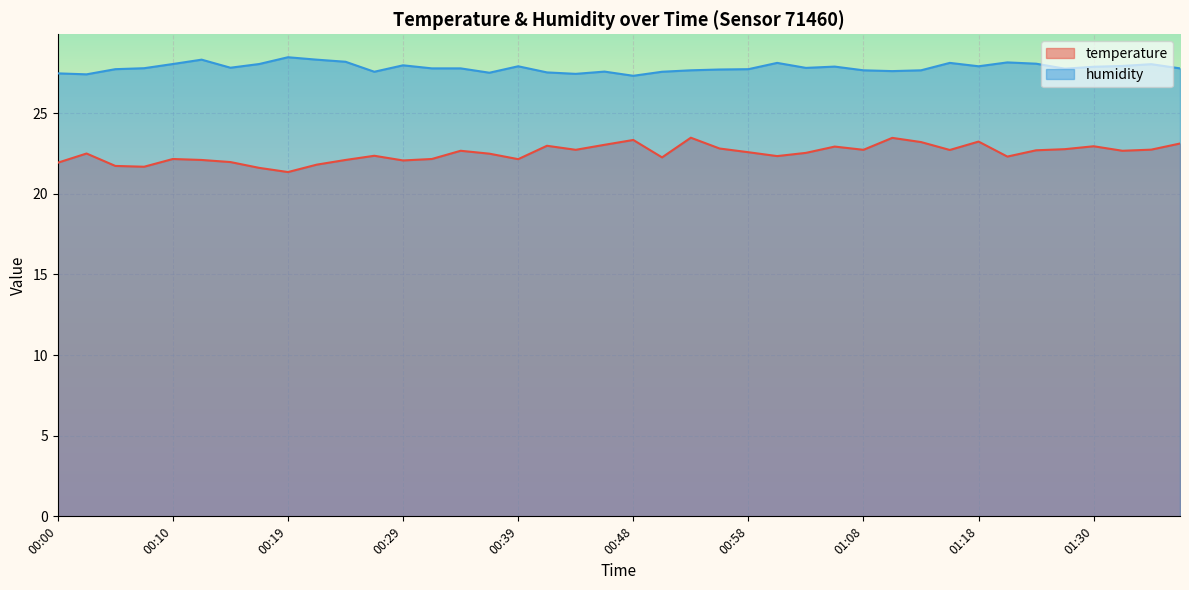

True or false: humidity and temperature cross at least once.

False